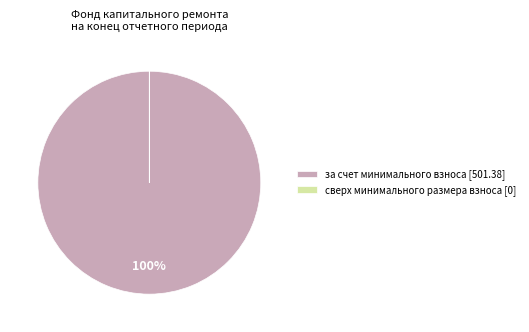

Is there a majority slice in this chart?

Yes